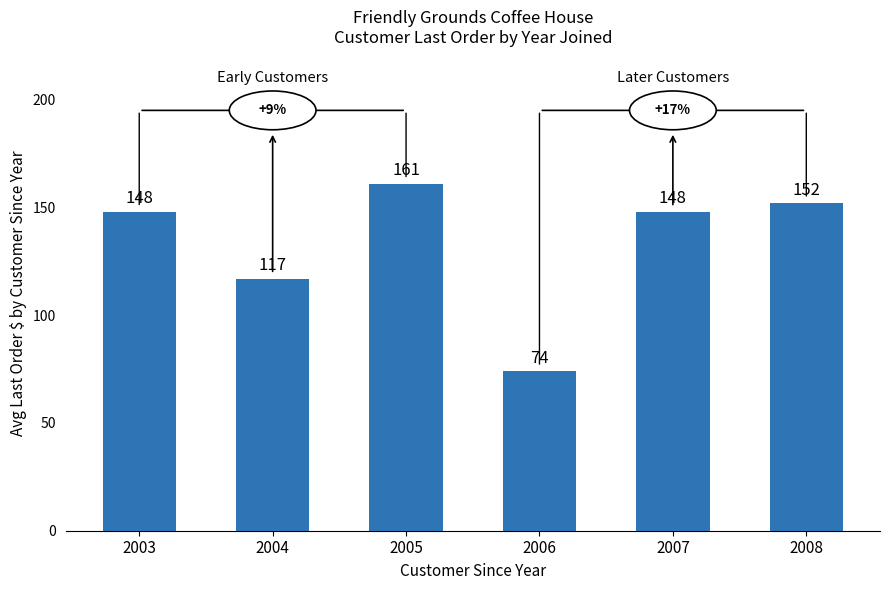

What is the minimum value shown in the chart?

74